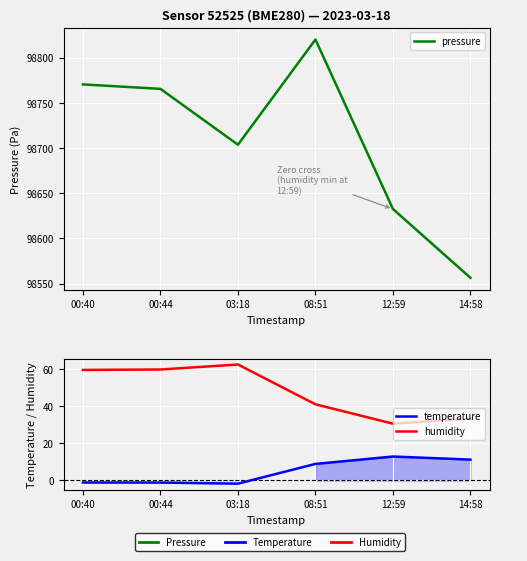

True or false: temperature and humidity intersect in this chart.

False